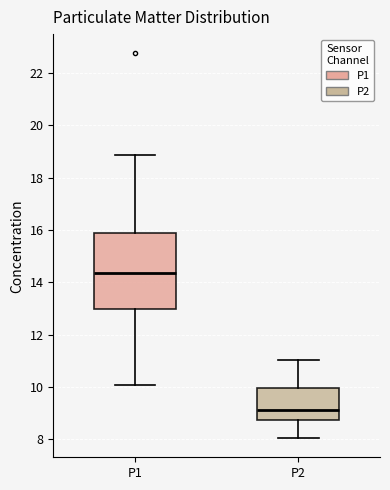

Reading left to right, read every box against the y-axis: the position of its median line, the range the box covers, and the ends of its whiskers. The values are not printed on the chart, so give them approximately, as read against the axis.

P1: median 14.4, box 13.0 to 15.8, whiskers 10.0 to 18.8
P2: median 9.2, box 8.8 to 10.0, whiskers 8.0 to 11.0